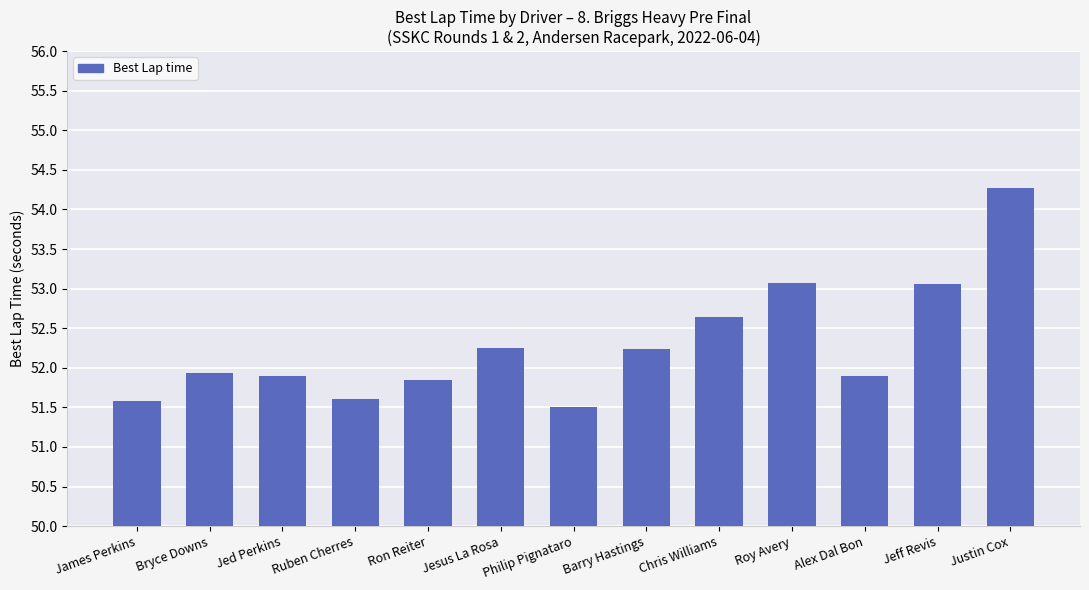

Which label corresponds to the largest value in the chart?

Justin Cox